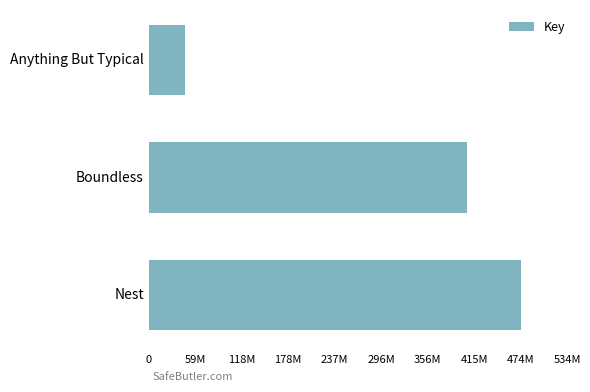

Are the bars horizontal?

Yes